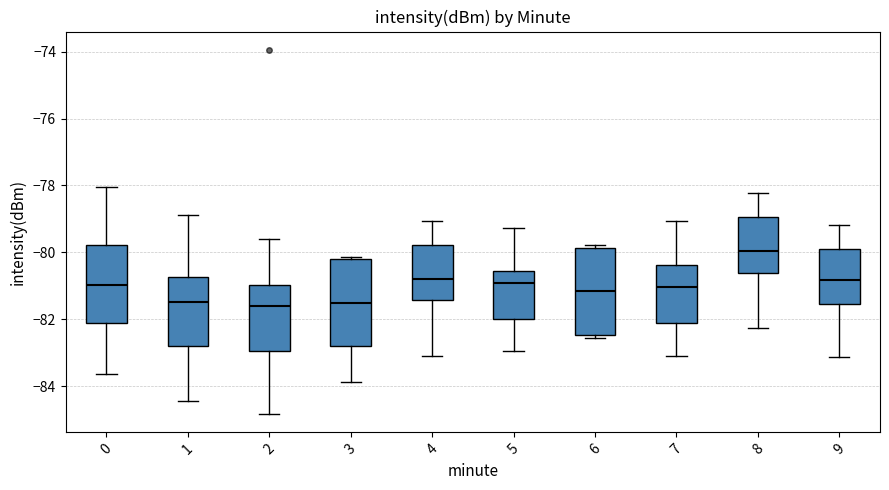

Reading left to right, read every box against the y-axis: the position of its median line, the range the box covers, and the ends of its whiskers. The values are not printed on the chart, so give them approximately, as read against the axis.

0: median -81.0, box -82.2 to -79.8, whiskers -83.6 to -78.0
1: median -81.4, box -82.8 to -80.8, whiskers -84.4 to -78.8
2: median -81.6, box -83.0 to -81.0, whiskers -84.8 to -79.6
3: median -81.6, box -82.8 to -80.2, whiskers -83.8 to -80.2 (just above the box's upper edge)
4: median -80.8, box -81.4 to -79.8, whiskers -83.0 to -79.0
5: median -81.0, box -82.0 to -80.6, whiskers -83.0 to -79.2
6: median -81.2, box -82.4 to -79.8, whiskers -82.6 to -79.8 (just above the box's upper edge)
7: median -81.0, box -82.2 to -80.4, whiskers -83.0 to -79.0
8: median -80.0, box -80.6 to -79.0, whiskers -82.2 to -78.2
9: median -80.8, box -81.6 to -79.8, whiskers -83.2 to -79.2